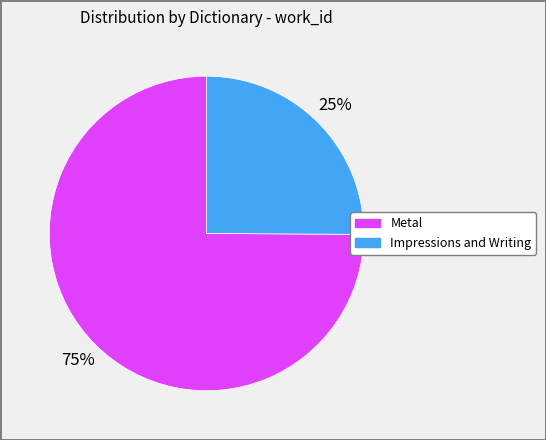

To the nearest percent, what is the difference between the largest and smallest slice percentages?

50%